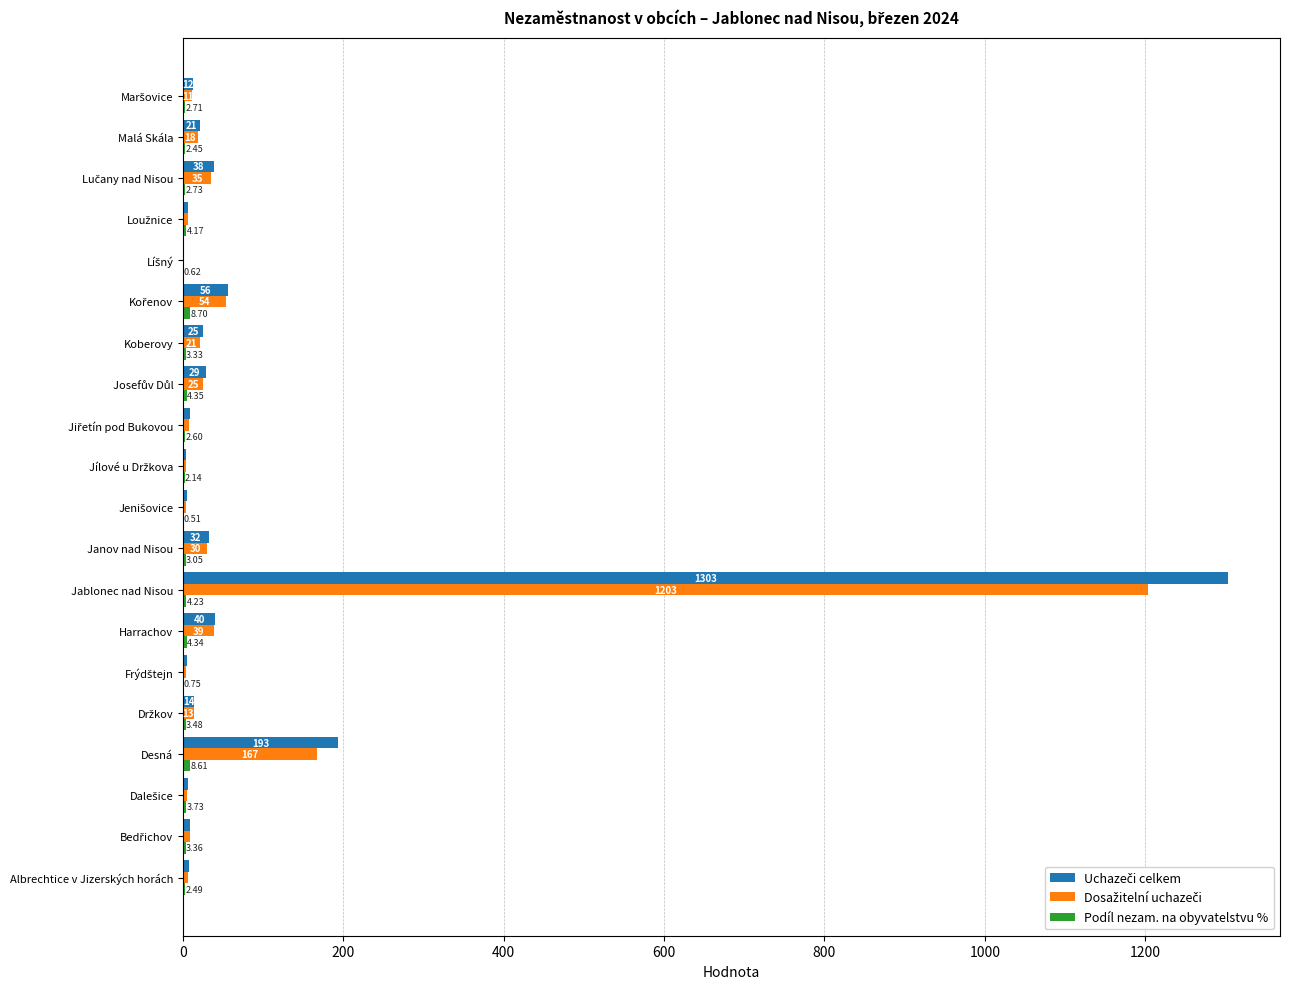

At which category does the chart reach its peak across all series?

Jablonec nad Nisou